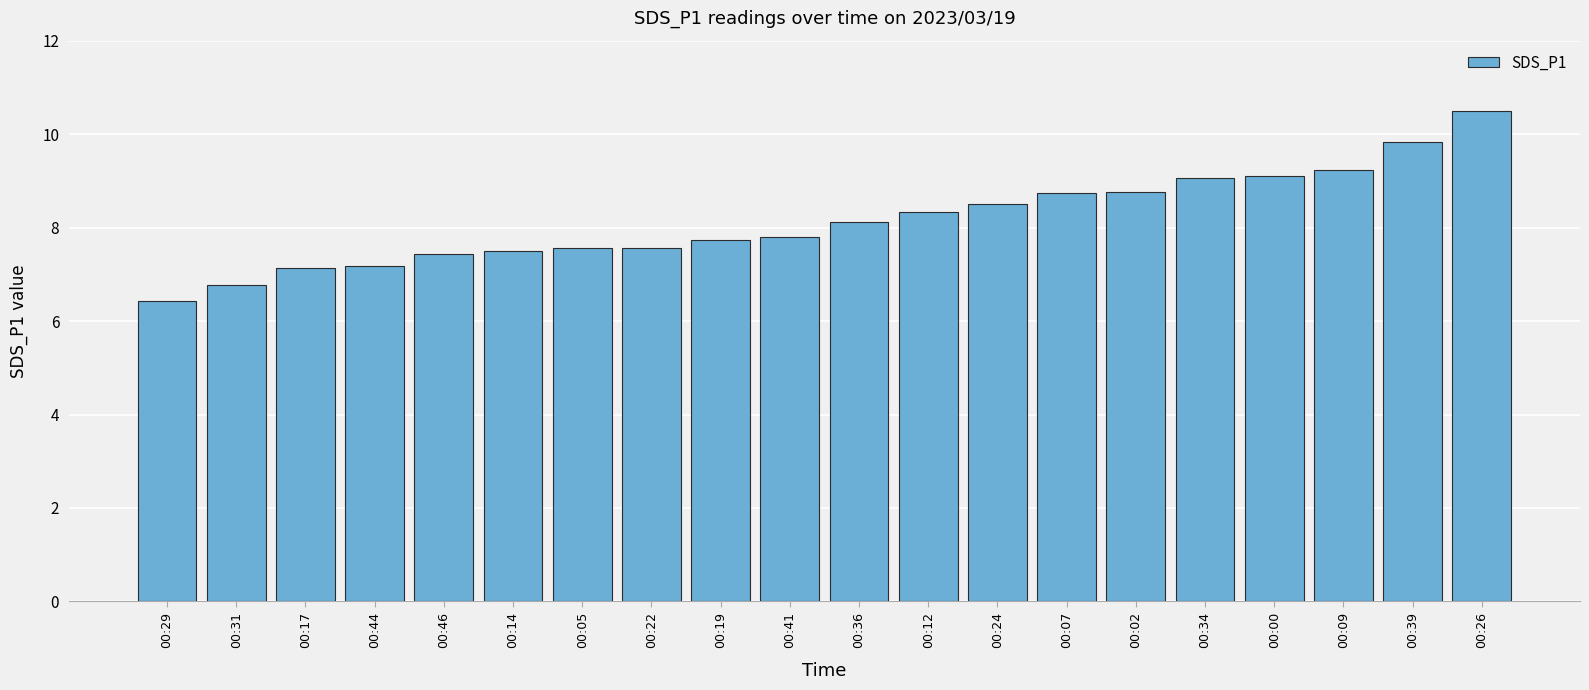

What is the minimum value shown in the chart?

6.4